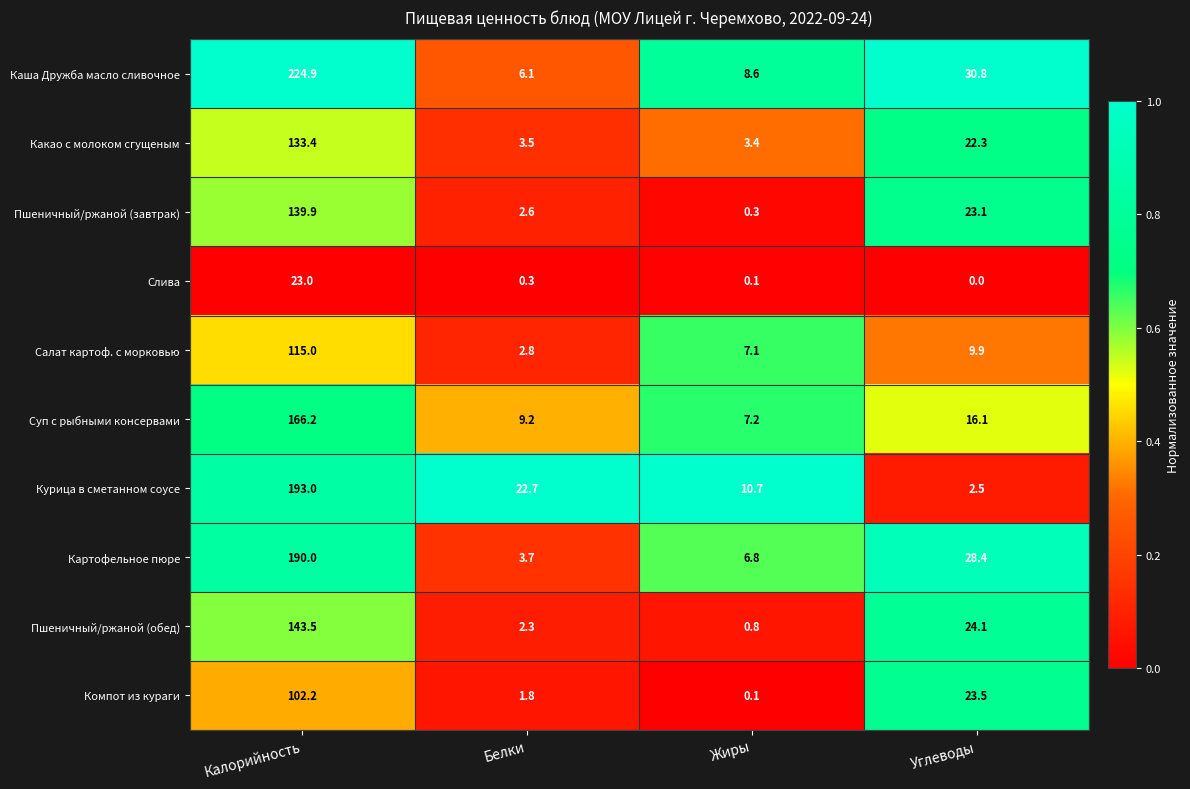

Which series has the largest range (max minus min)?

Каша Дружба масло сливочное